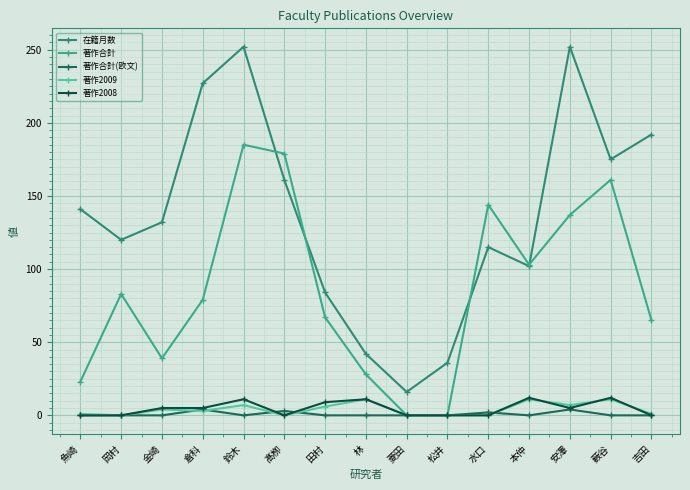

What is the total value across all series at 倉科?

318